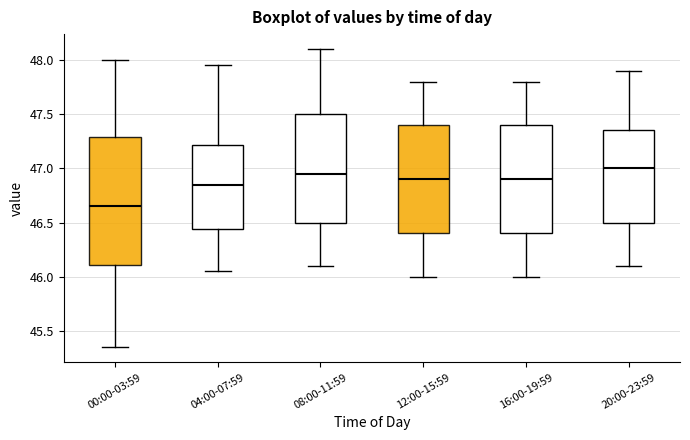

Where does the median line of the box for 08:00-11:59 sit on the y-axis? The values are not printed on the chart, so give them approximately, as read against the axis.

46.95